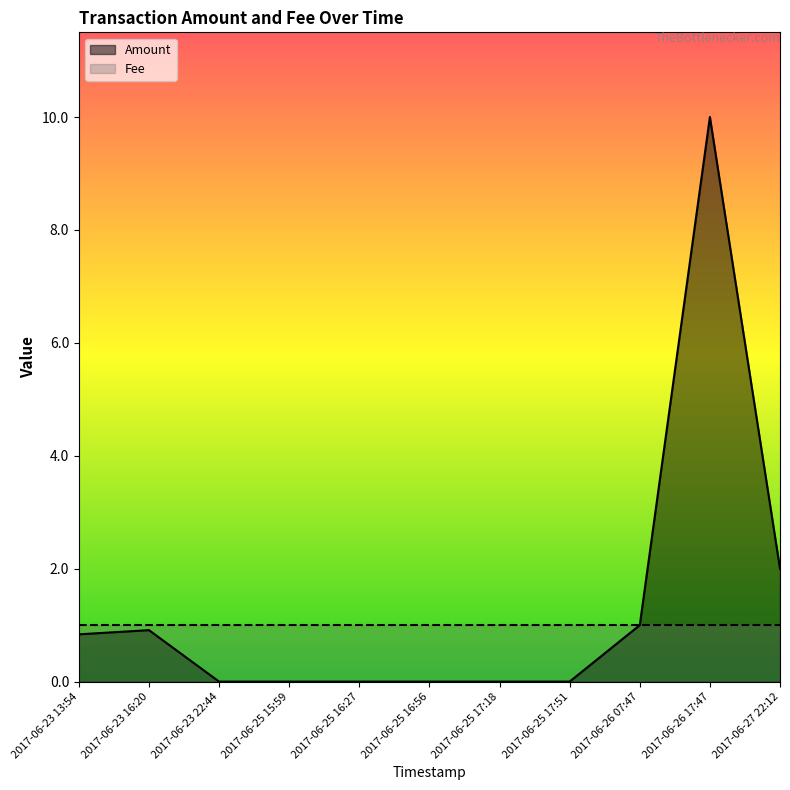

The chart shows a value of 2.0 at 2017-06-27 22:12. True or false?

True